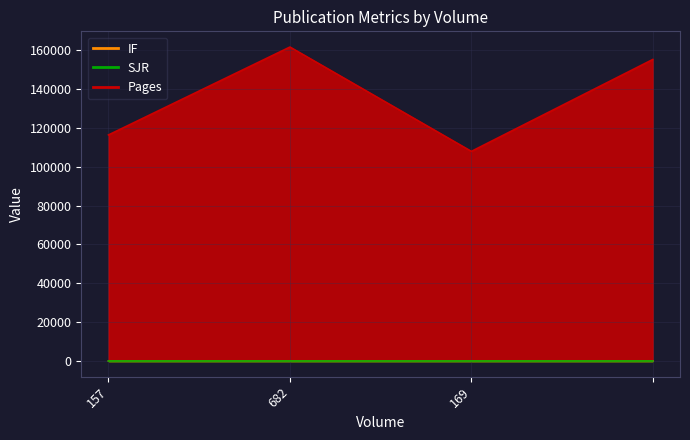

Which has a higher value, 157 or 682?

682